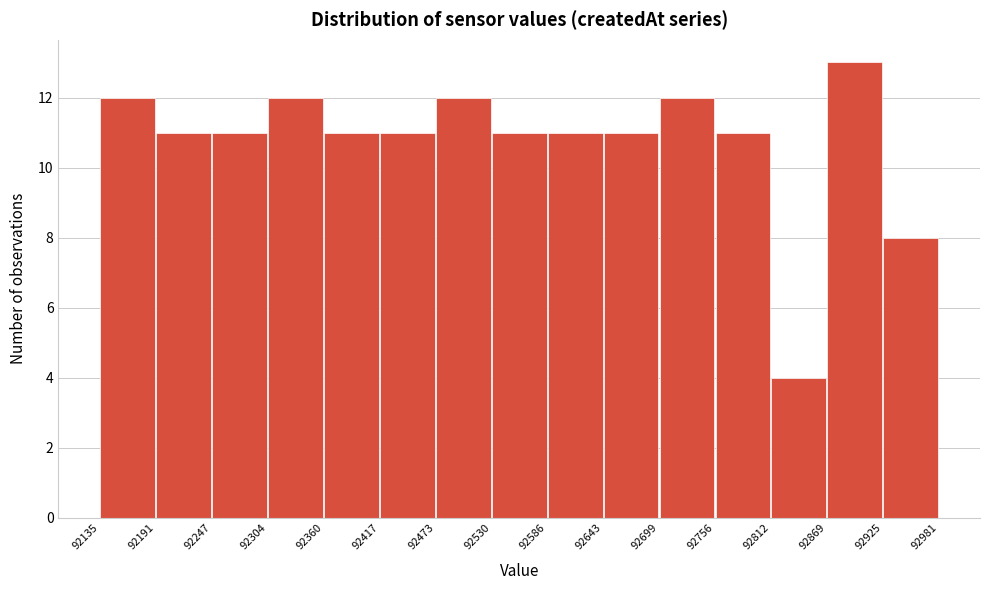

Reading left to right, transcribe this chart: for each bar, give the range it covers on the x-axis and its height. The values are not printed on the chart, so give them approximately, as read against the axis.

92135 to 92191: 12
92191 to 92247: 11
92247 to 92304: 11
92304 to 92360: 12
92360 to 92417: 11
92417 to 92473: 11
92473 to 92530: 12
92530 to 92586: 11
92586 to 92643: 11
92643 to 92699: 11
92699 to 92756: 12
92756 to 92812: 11
92812 to 92869: 4
92869 to 92925: 13
92925 to 92981: 8